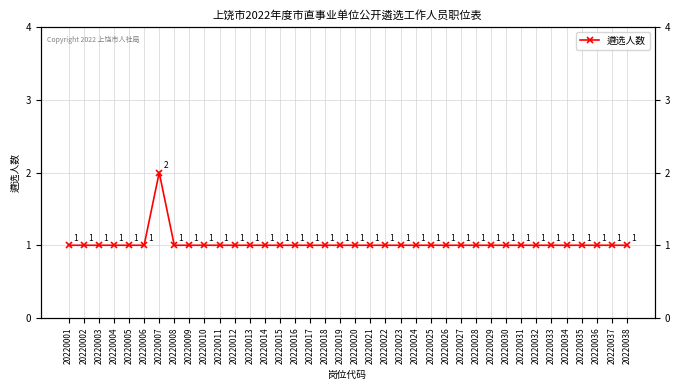

The chart shows a value of 2 at 20220023. True or false?

False